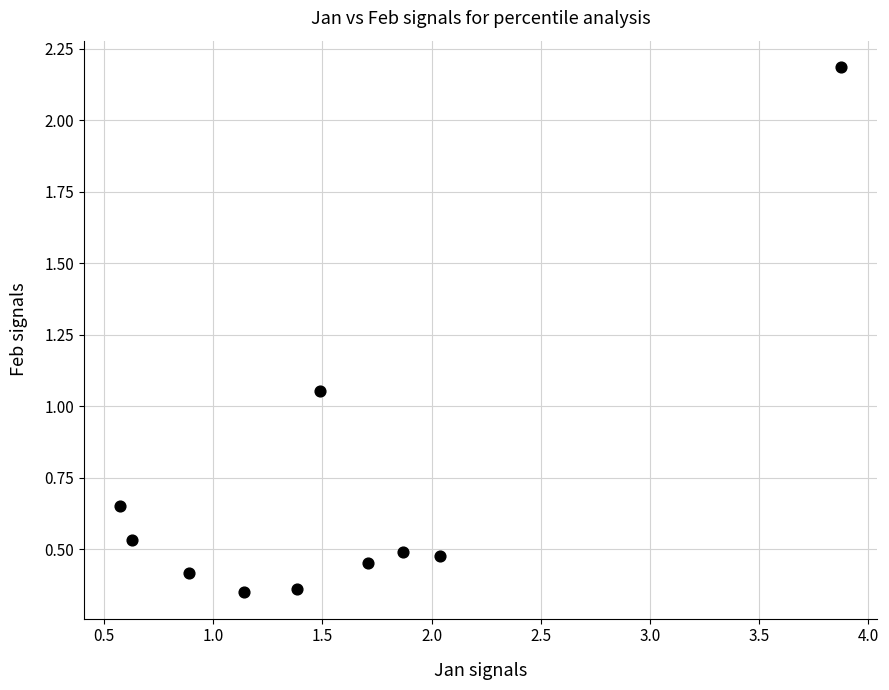

What is the range of X values (max minus min)?

3.3